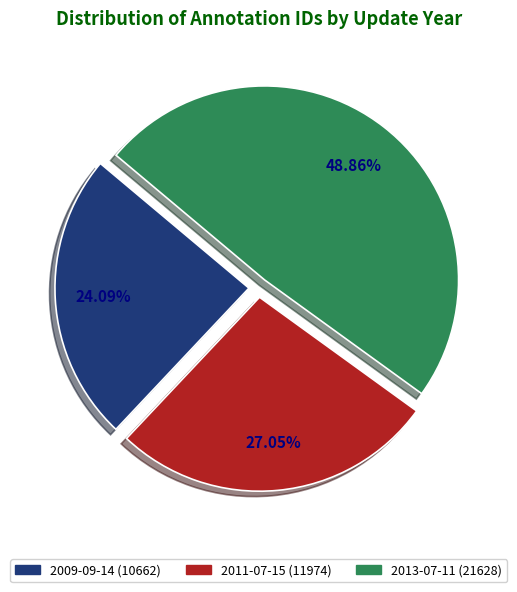

Count the number of slices in the pie.

3